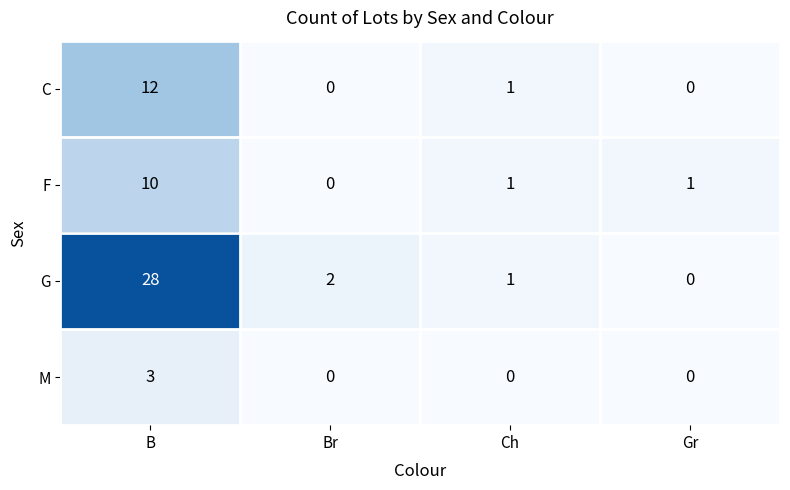

Is the value of G at Ch greater than the value of M at B?

No